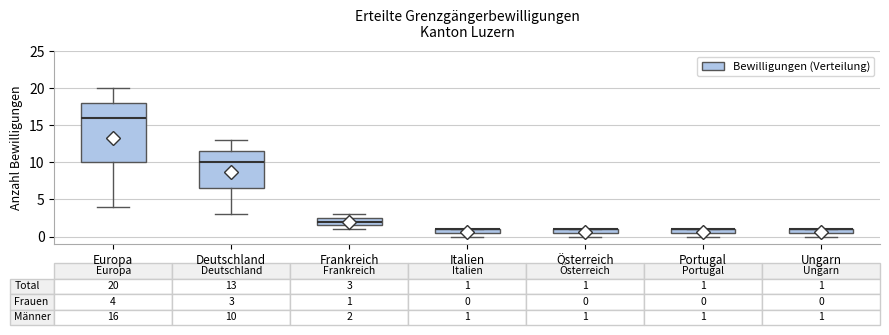

Which box is the tallest, from its lower edge to its upper edge?

Europa